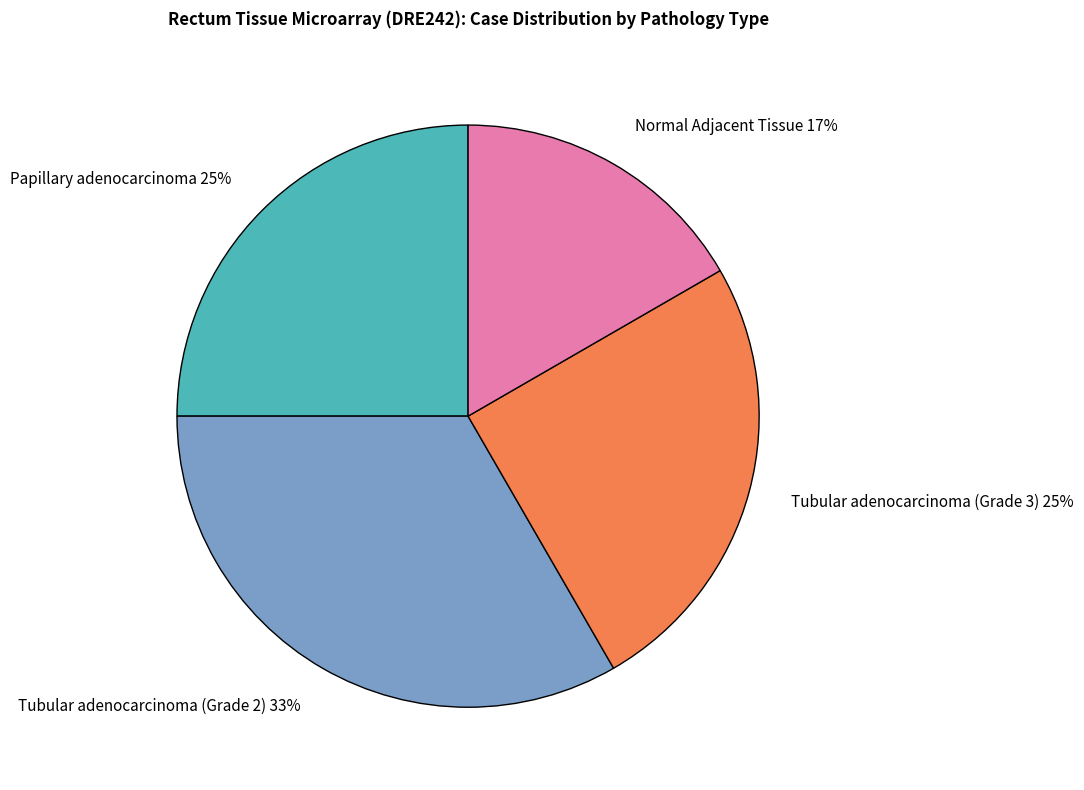

Does Tubular adenocarcinoma (Grade 3) represent more than half of the total?

No